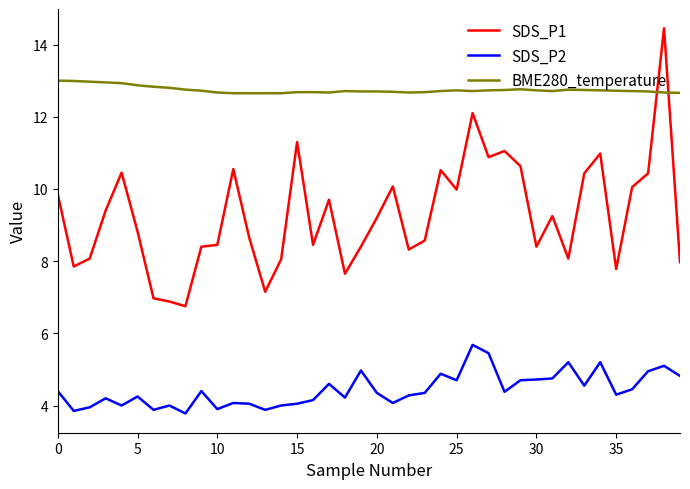

Which series has the widest spread of values?

SDS_P1